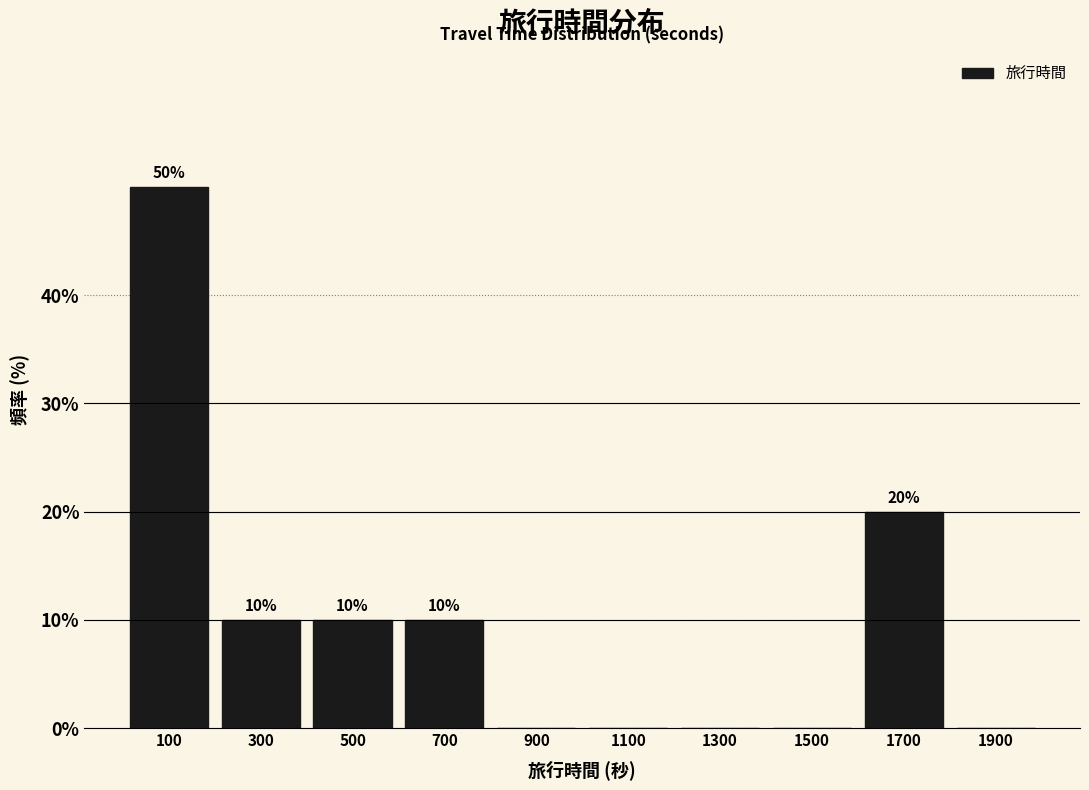

Over which range of the x-axis is the bar tallest?

0 to 200